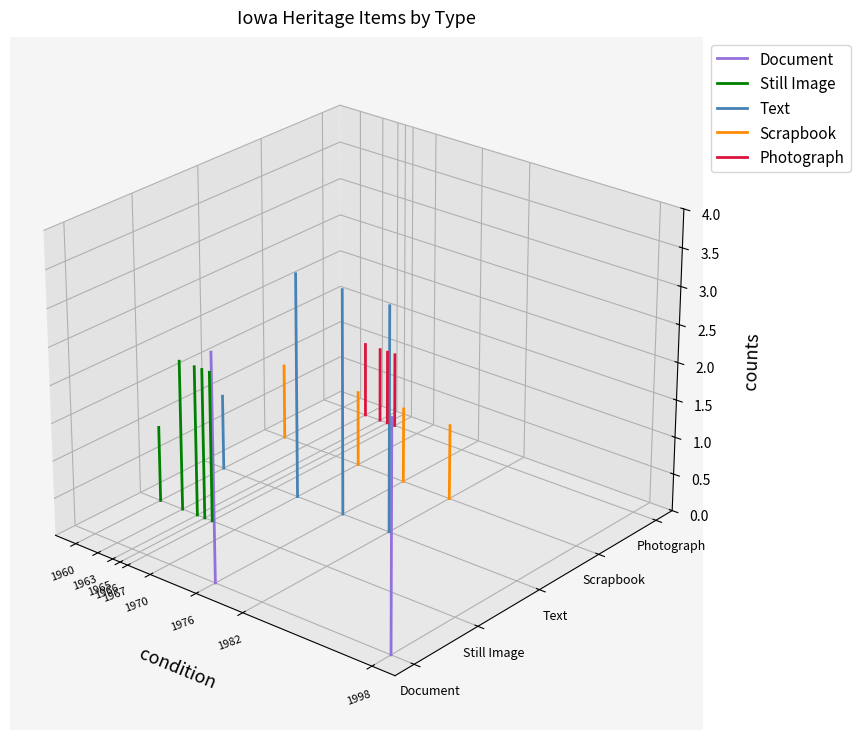

True or false: Photograph has a value of -0.0 at 1960.

True